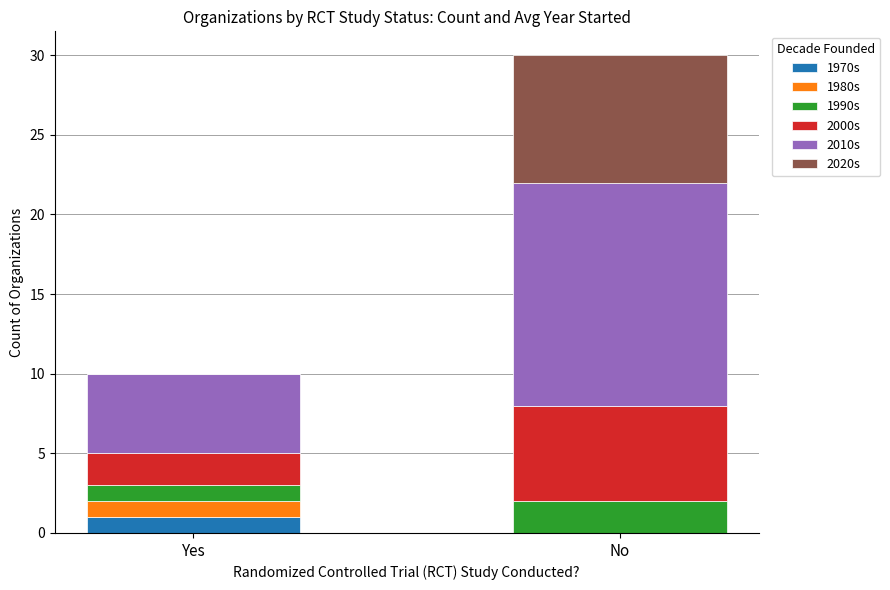

At which category is the sum across all series the highest?

No